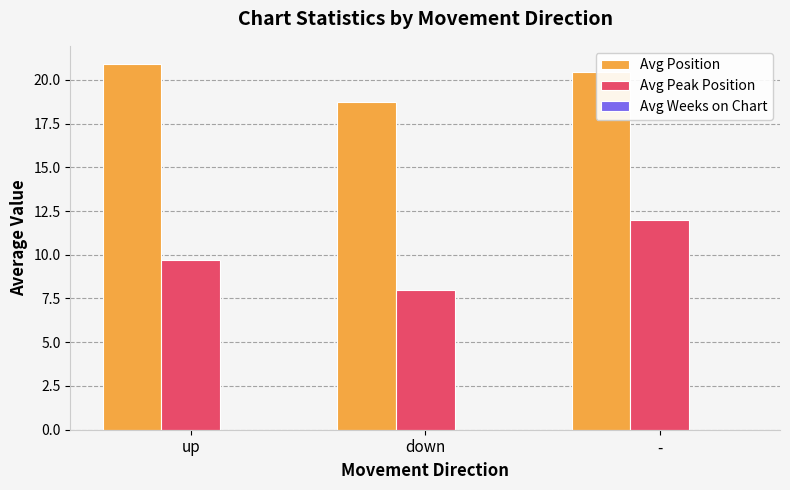

What value does the Avg Position series have at down?

18.8